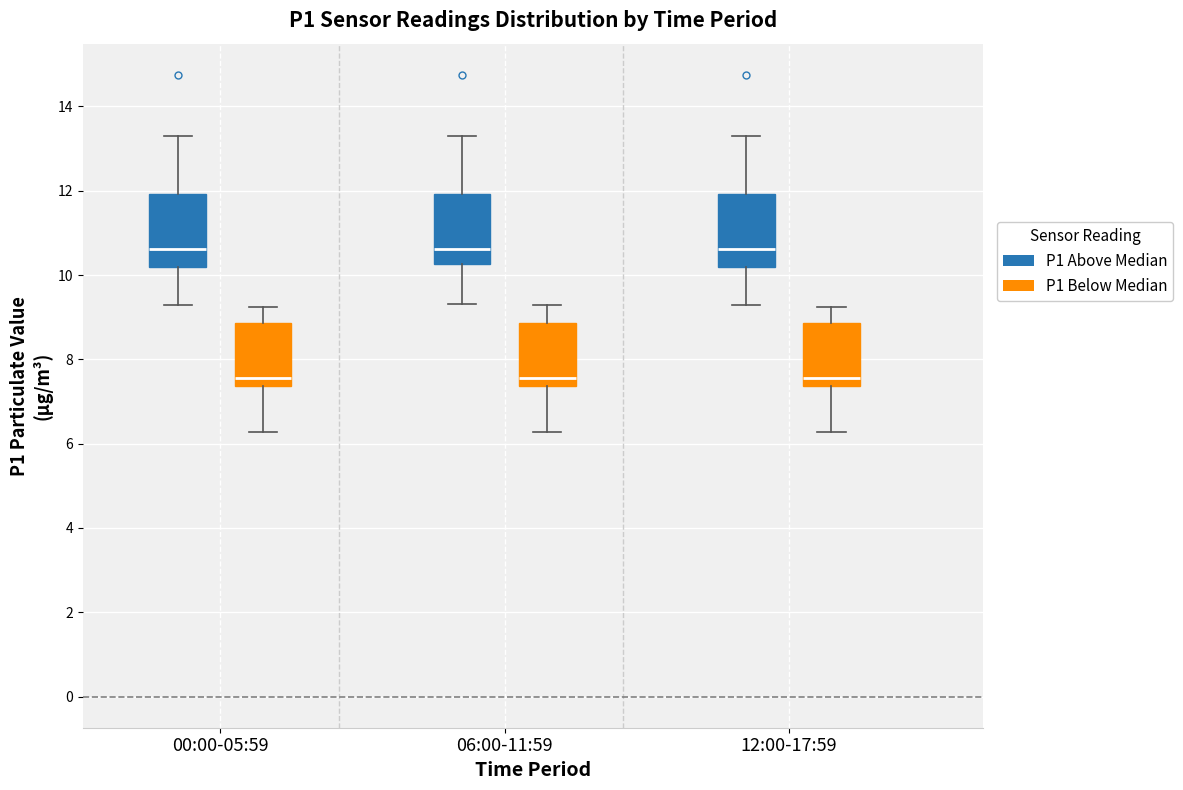

Reading left to right, transcribe this box plot: for each box, give where its median line is, the range the box spans, and where its two whiskers end, as read against the y-axis. The values are not printed on the chart, so give them approximately, as read against the axis.

00:00-05:59 (P1 Above Median): median 10.6, box 10.2 to 12.0, whiskers 9.4 to 13.4
00:00-05:59 (P1 Below Median): median 7.6, box 7.4 to 8.8, whiskers 6.2 to 9.2
06:00-11:59 (P1 Above Median): median 10.6, box 10.2 to 12.0, whiskers 9.4 to 13.4
06:00-11:59 (P1 Below Median): median 7.6, box 7.4 to 8.8, whiskers 6.2 to 9.4
12:00-17:59 (P1 Above Median): median 10.6, box 10.2 to 12.0, whiskers 9.4 to 13.4
12:00-17:59 (P1 Below Median): median 7.6, box 7.4 to 8.8, whiskers 6.2 to 9.2